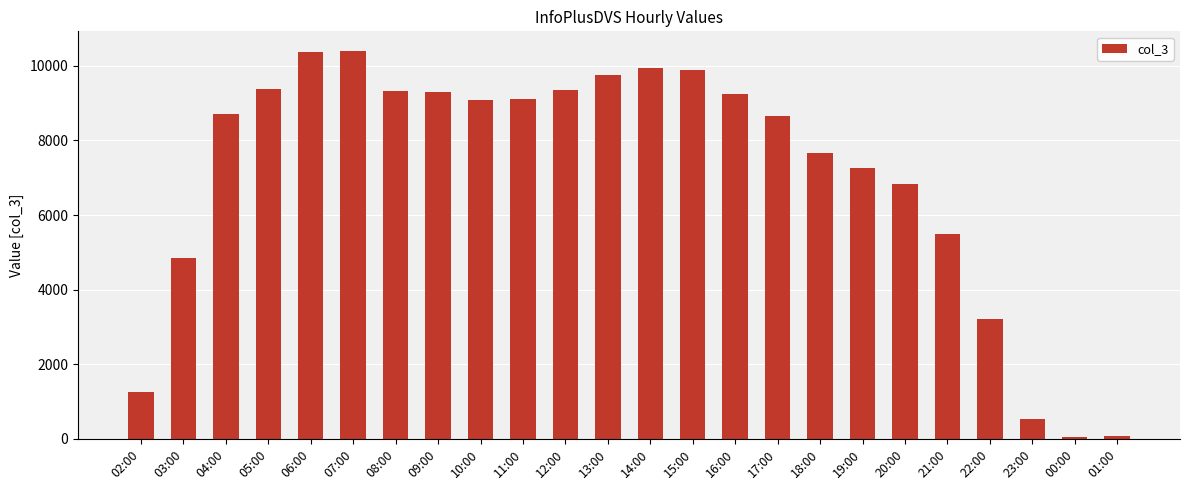

The chart shows a value of 9104 at 11:00. True or false?

True